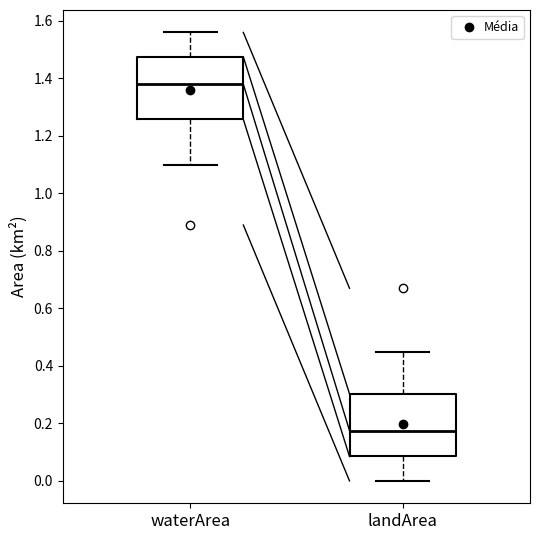

Reading left to right, transcribe this box plot: for each box, give where its median line is, the range the box spans, and where its two whiskers end, as read against the y-axis. The values are not printed on the chart, so give them approximately, as read against the axis.

waterArea: median 1.38, box 1.26 to 1.48, whiskers 1.10 to 1.56
landArea: median 0.18, box 0.08 to 0.30, whiskers 0.00 to 0.46